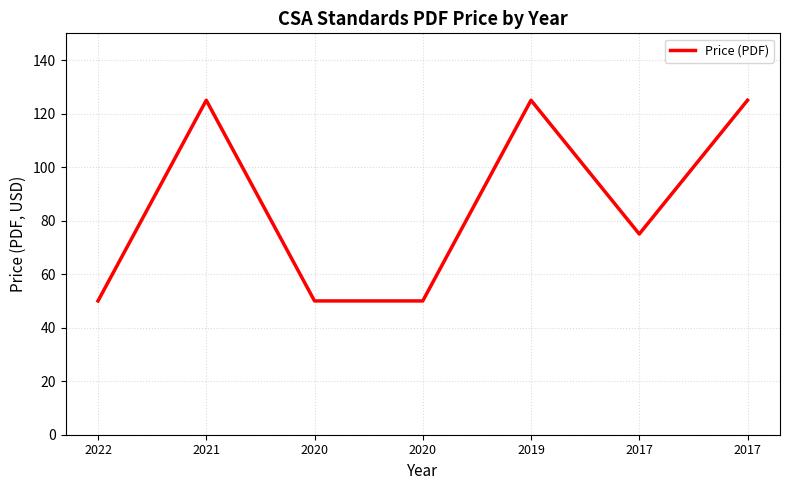

Approximately how many times larger is the value at 2021 compared to 2017?

1.0